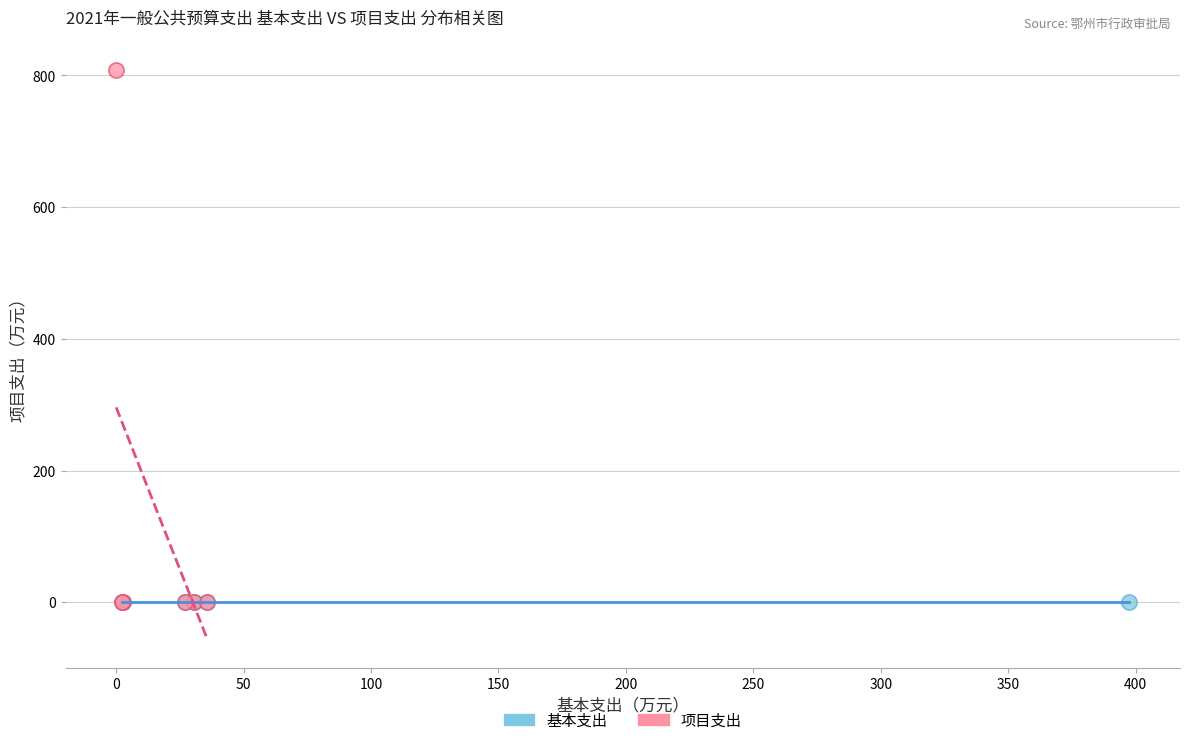

Which series reaches the maximum Y coordinate?

项目支出